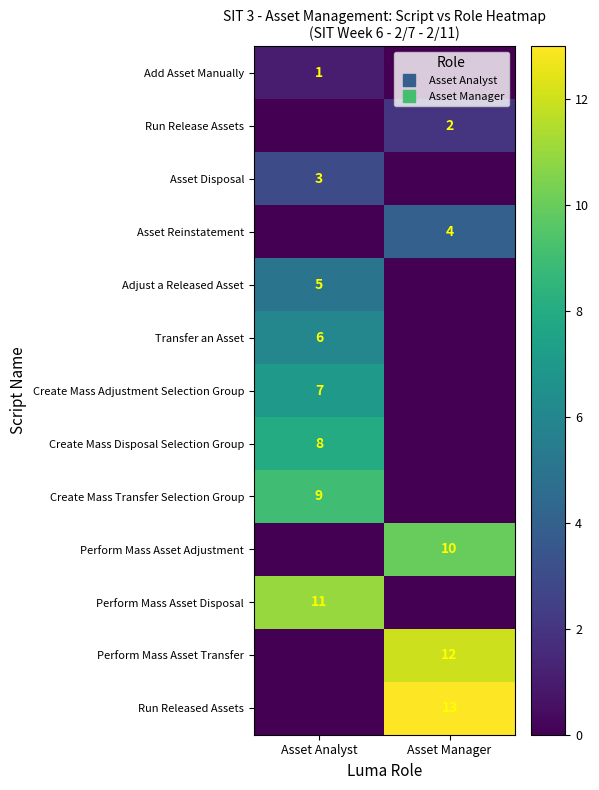

Which series has the largest total across all categories?

Run Released Assets